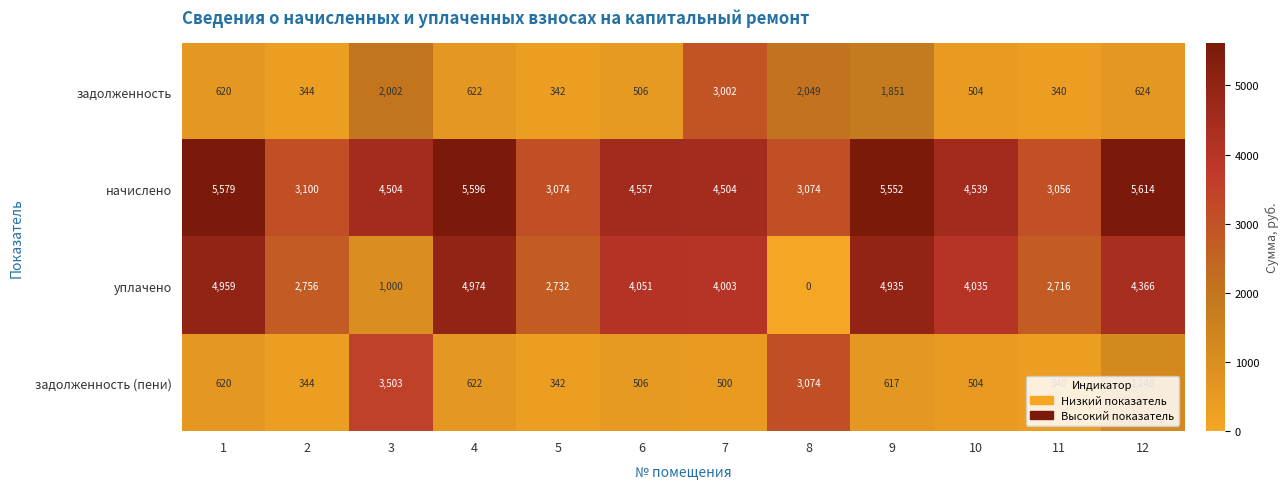

Which series has the largest range (max minus min)?

уплачено